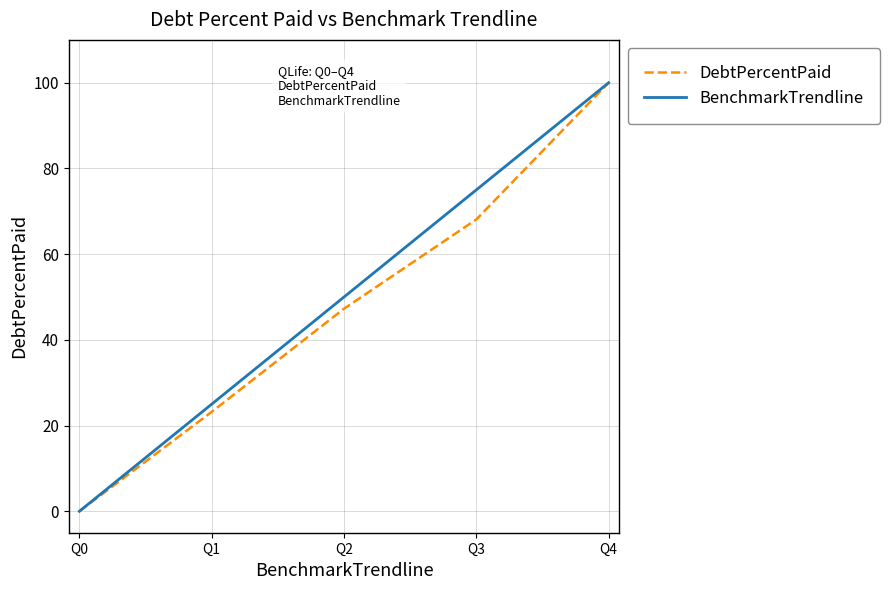

At which label is DebtPercentPaid closest to 50?

Q2